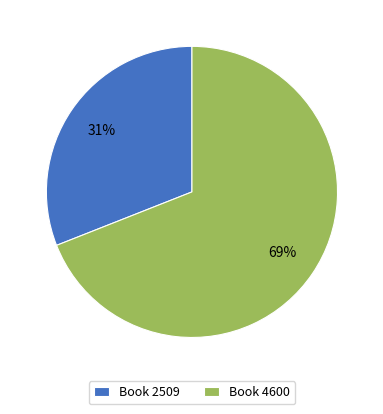

Which category has the biggest portion of the pie?

Book 4600